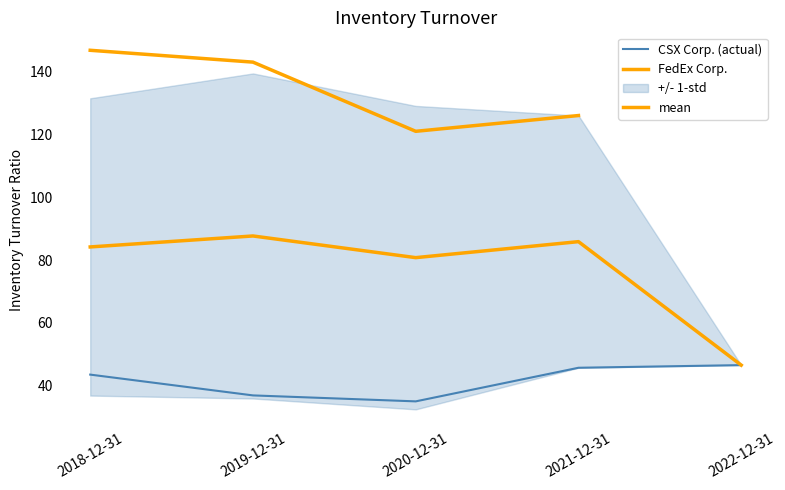

At which category does FedEx Corp. reach its first local valley?

2020-12-31